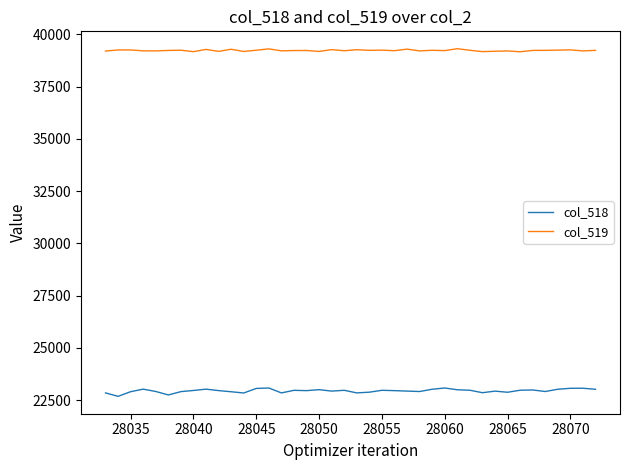

Rank the series by their average value, from lowest to highest.

col_518, col_519